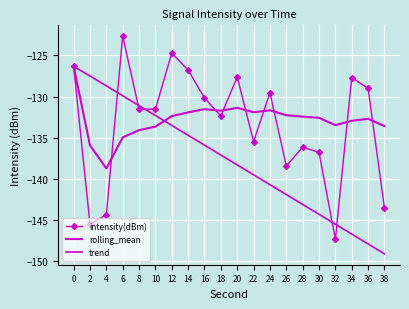

Read the rolling_mean value at 10.

-133.7